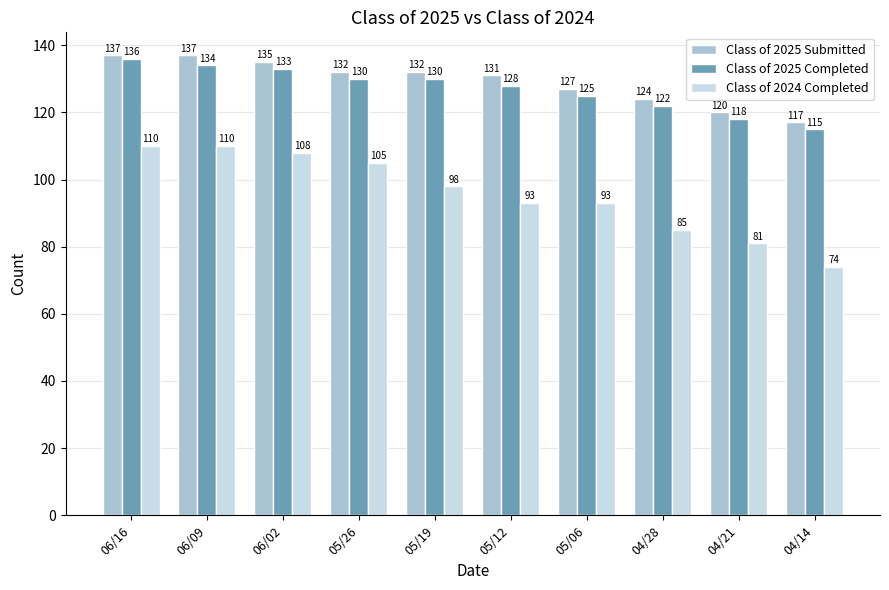

Reading left to right, what are all the values shown in this chart?

Class of 2025 Submitted: 06/16=137	06/09=137	06/02=135	05/26=132	05/19=132	05/12=131	05/06=127	04/28=124	04/21=120	04/14=117
Class of 2025 Completed: 06/16=136	06/09=134	06/02=133	05/26=130	05/19=130	05/12=128	05/06=125	04/28=122	04/21=118	04/14=115
Class of 2024 Completed: 06/16=110	06/09=110	06/02=108	05/26=105	05/19=98	05/12=93	05/06=93	04/28=85	04/21=81	04/14=74